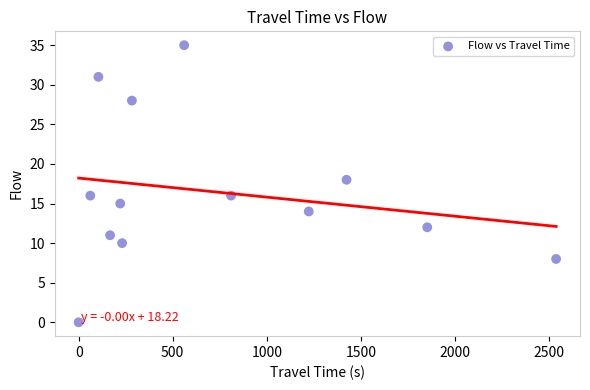

What is the range of Y values (max minus min)?

35